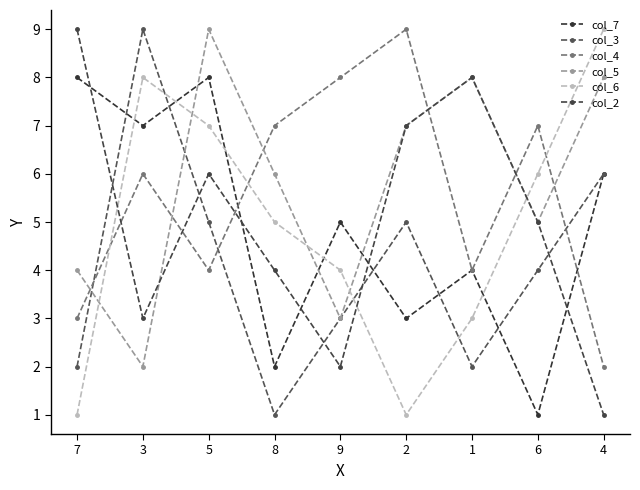

What is the label of the 3rd point from the left?

5